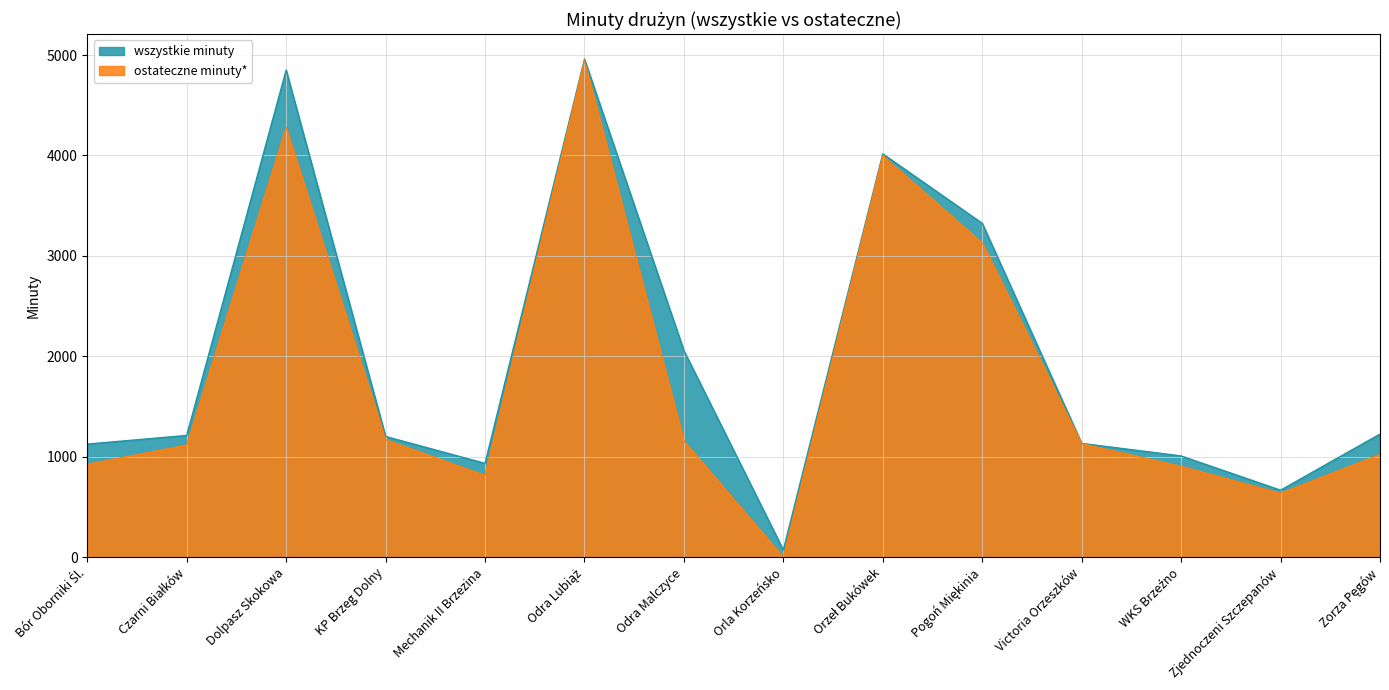

Is the value of ostateczne minuty* at Dolpasz Skokowa greater than the value of wszystkie minuty at Czarni Białków?

Yes